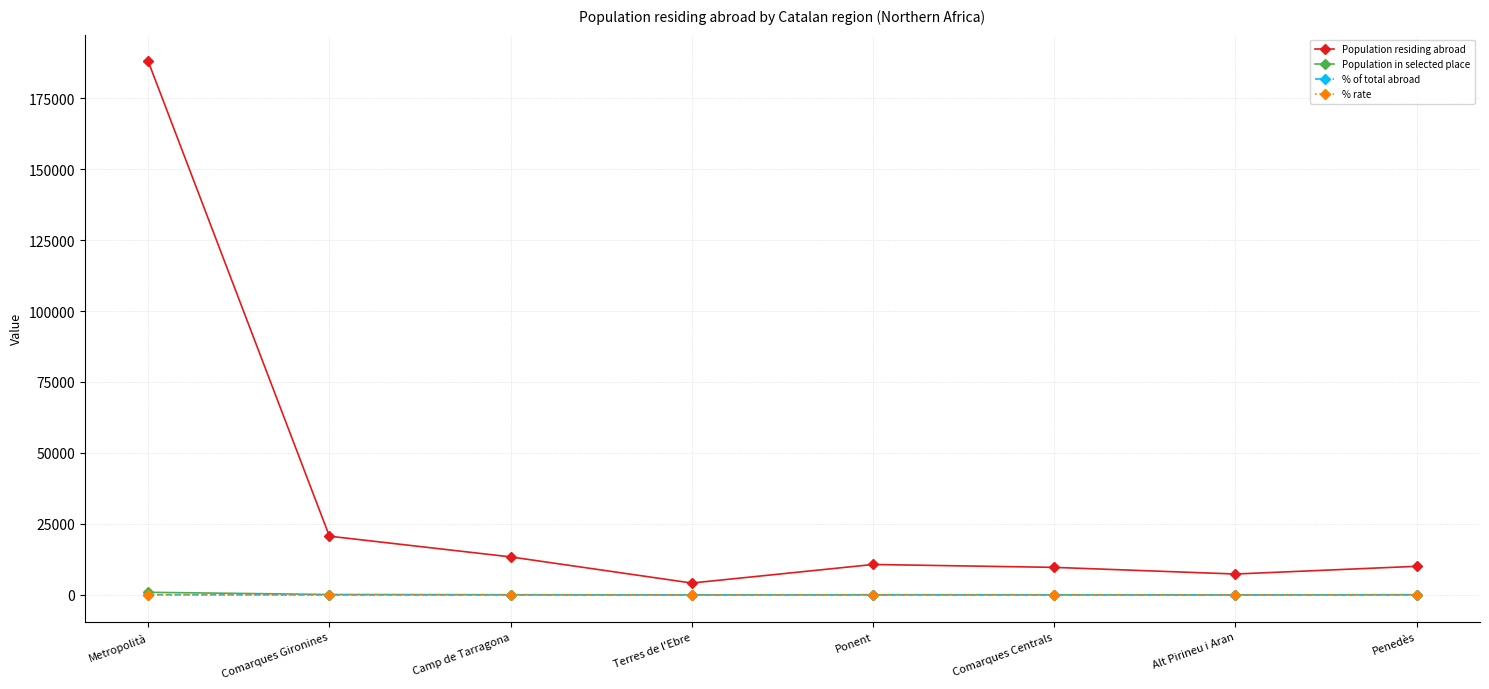

What is the difference between the maximum and minimum values in the Population residing abroad series?

183772.0